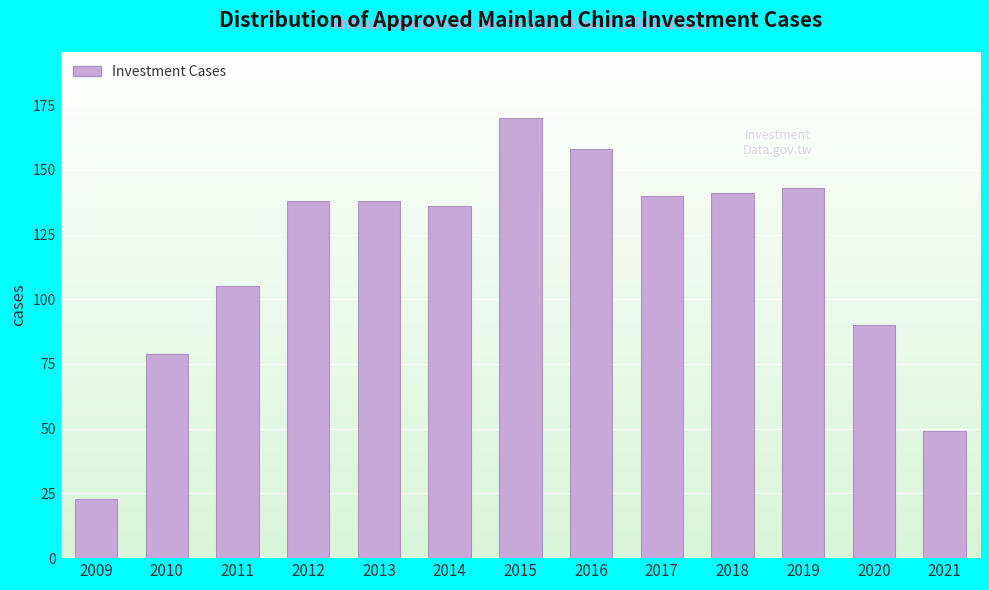

Reading right to left, list all the values displayed in this chart.

2021=49	2020=90	2019=143	2018=141	2017=140	2016=158	2015=170	2014=136	2013=138	2012=138	2011=105	2010=79	2009=23